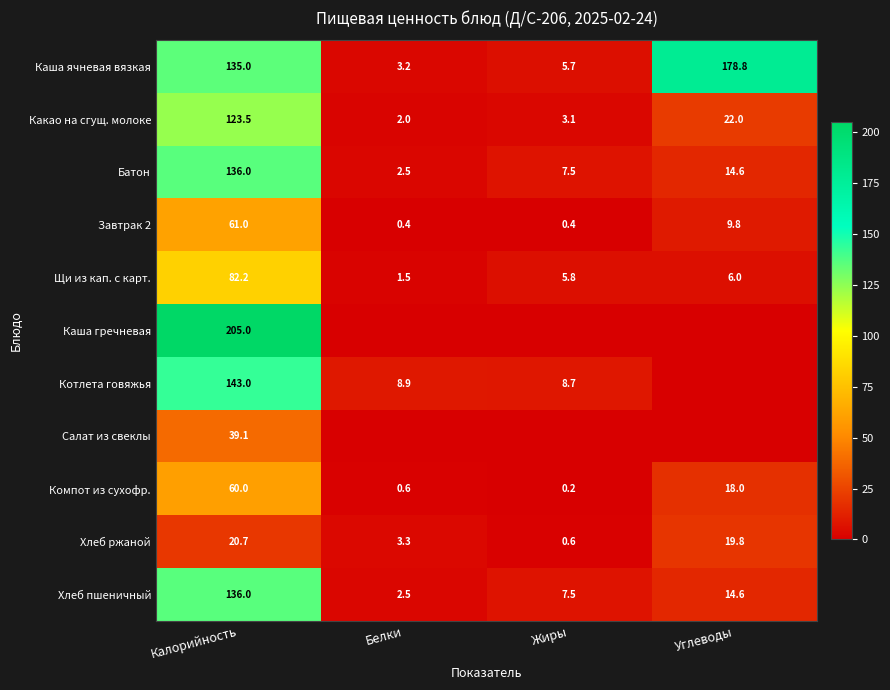

Where is Каша гречневая nearest to the value 102?

Белки